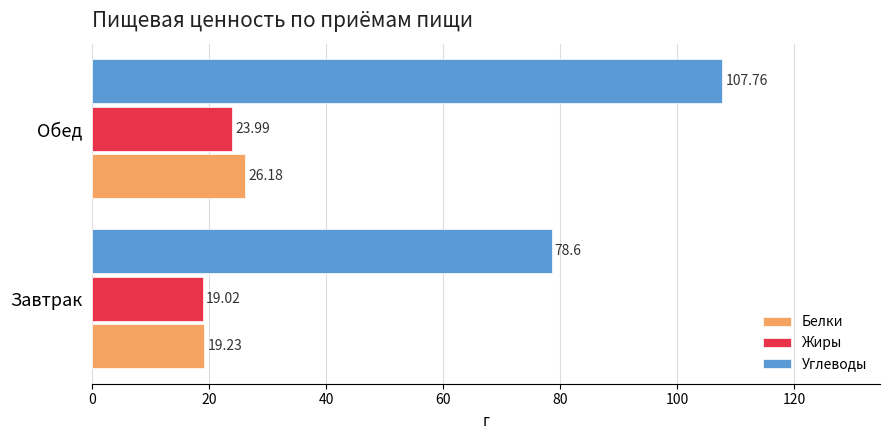

Where is Жиры nearest to the value 21?

Завтрак